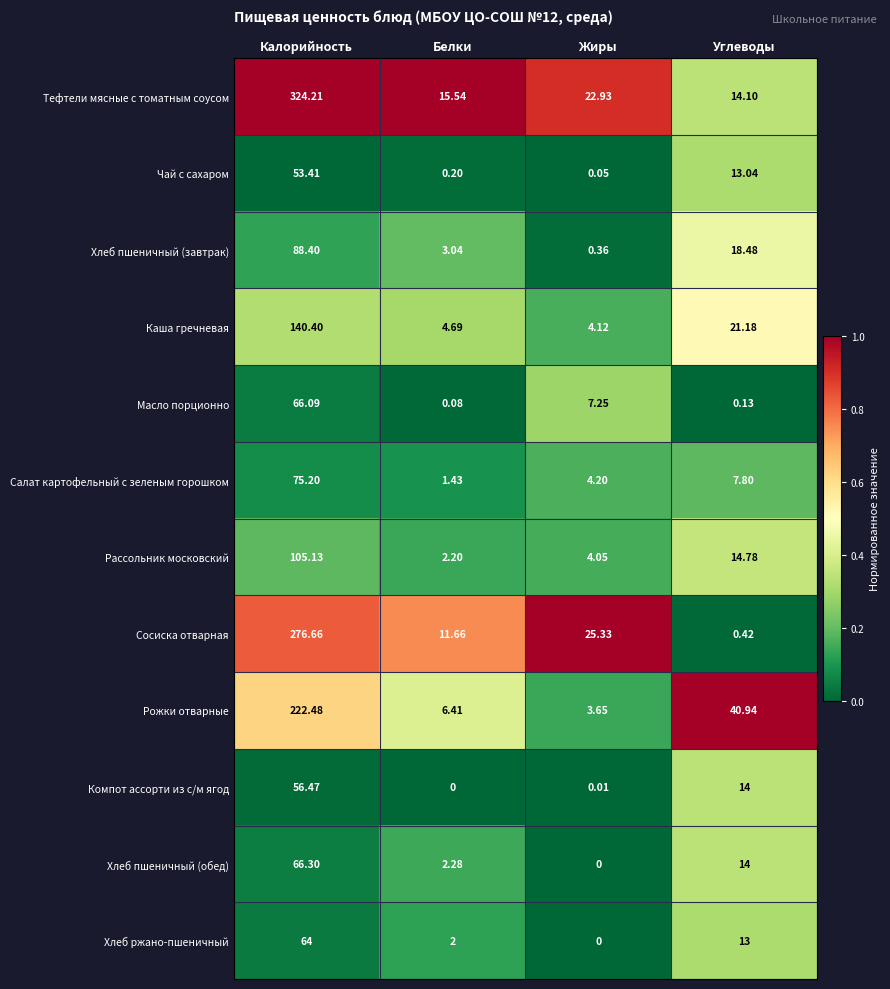

Which series has the largest range (max minus min)?

Тефтели мясные с томатным соусом